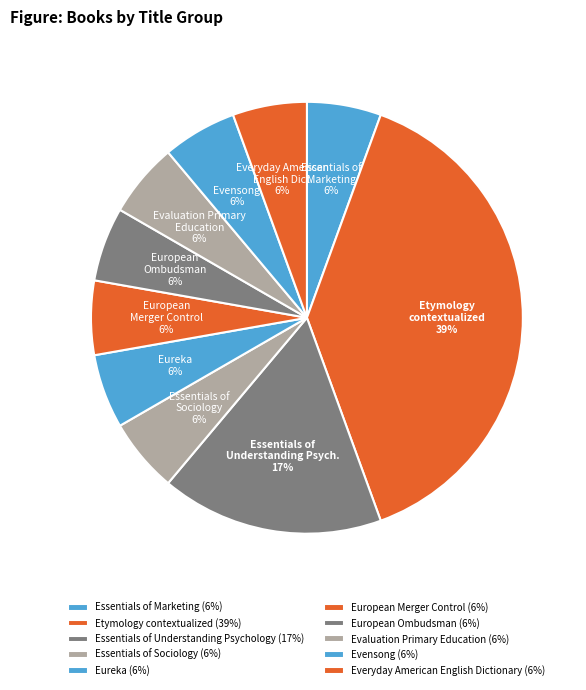

Rank the categories by value from highest to lowest.

Etymology contextualized, Essentials of Understanding Psychology, Essentials of Marketing, Essentials of Sociology, Eureka, European Merger Control, European Ombudsman, Evaluation Primary Education, Evensong, Everyday American English Dictionary